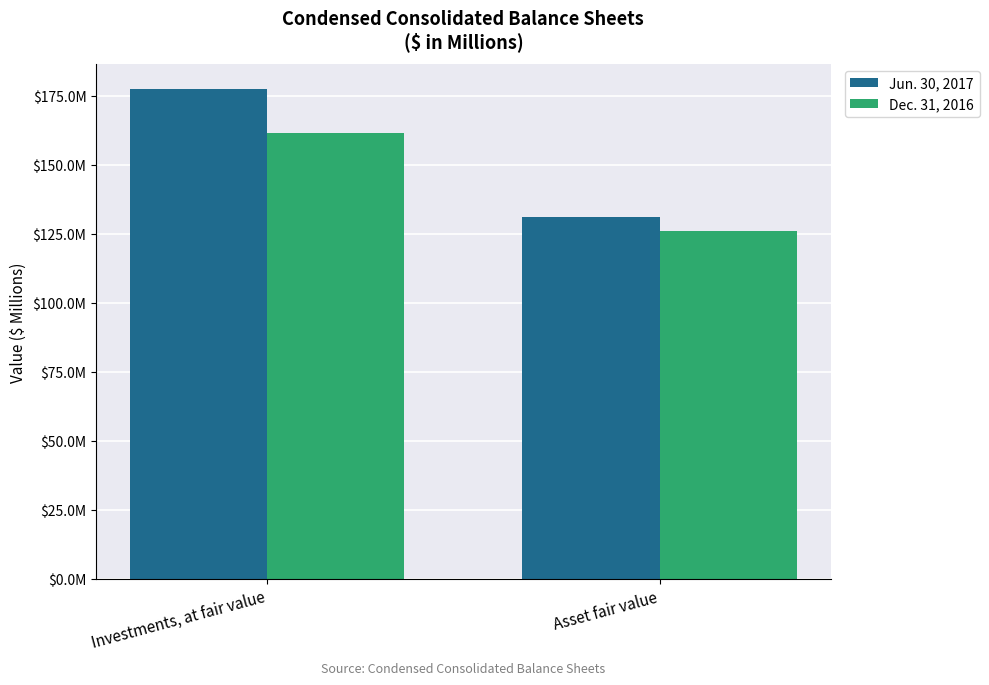

What are all the series names shown in the legend?

Jun. 30, 2017, Dec. 31, 2016